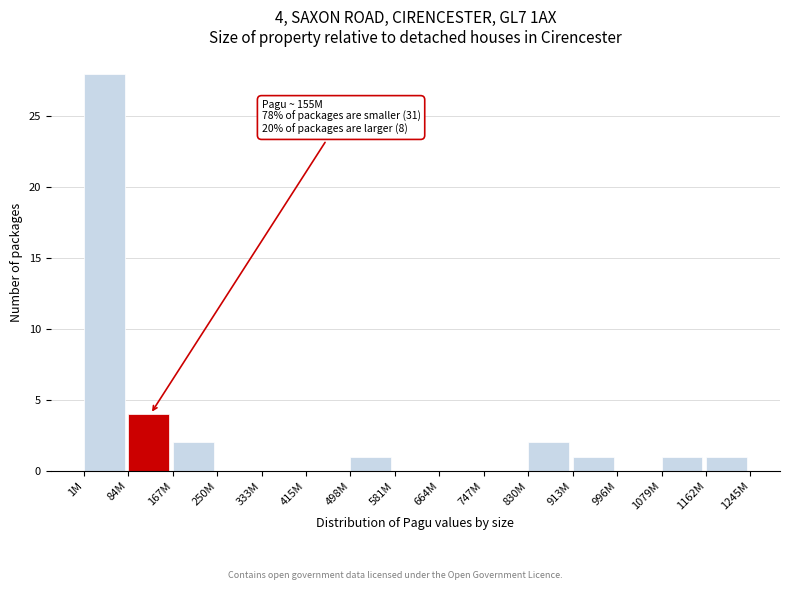

Reading right to left, what are all the values shown in this chart?

1162M=1	1079M=1	996M=0	913M=1	830M=2	747M=0	664M=0	581M=0	498M=1	415M=0	333M=0	250M=0	167M=2	84M=4	1M=28